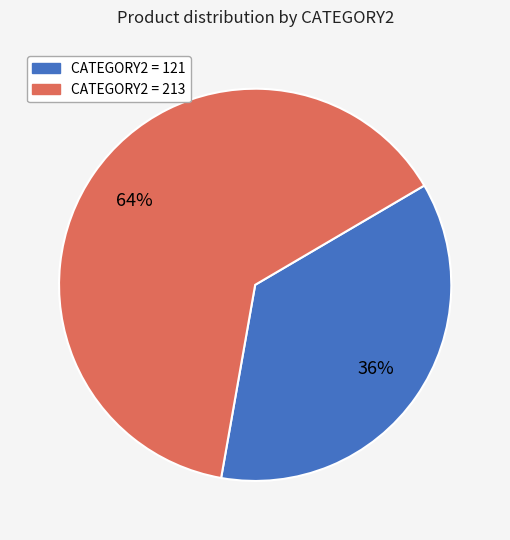

To the nearest percent, what is the difference between the largest and smallest slice percentages?

28%